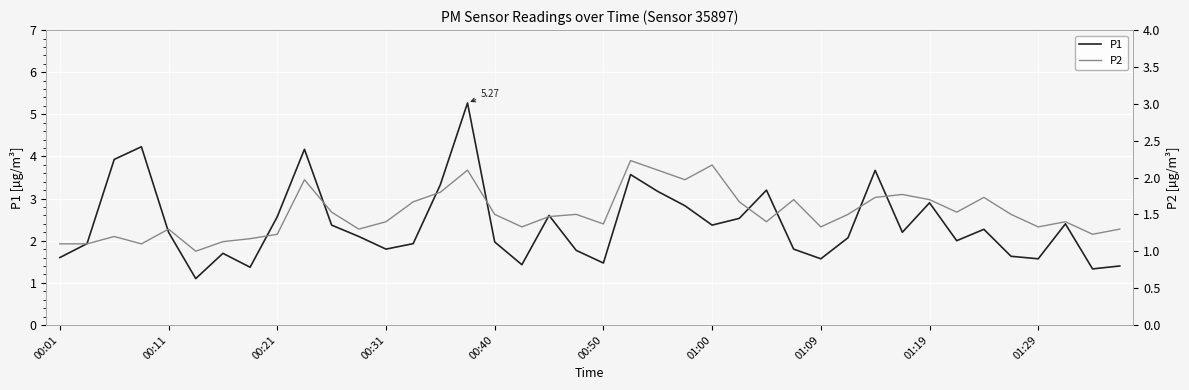

What is the difference between the maximum and second lowest values in the P2 series?

1.1